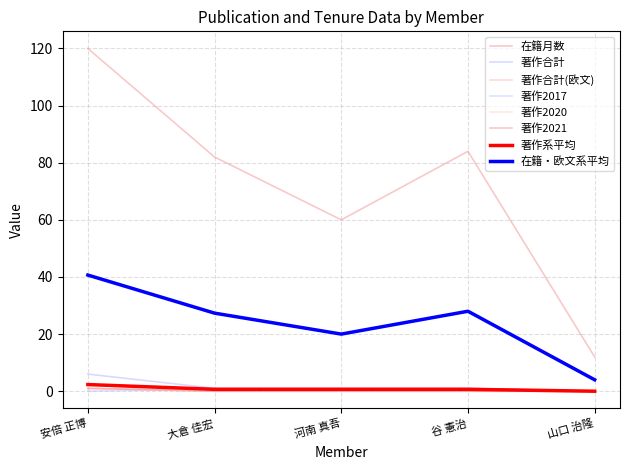

What is the sum of the 在籍月数 values at 安倍 正博 and 山口 治隆?

132